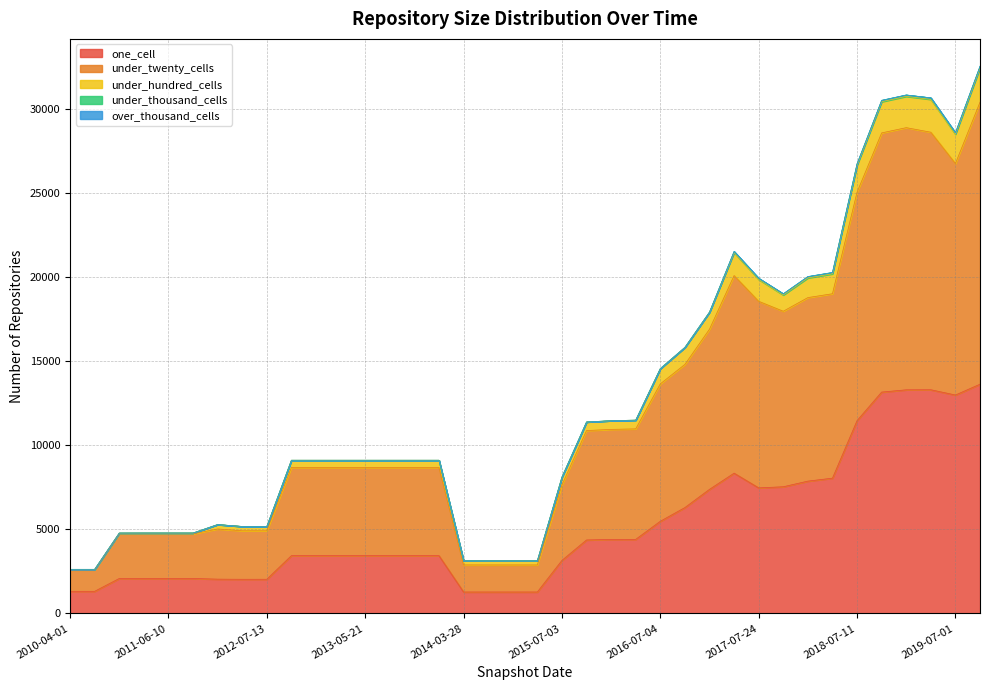

In under_twenty_cells, how many points are higher than both neighbors (excluding endpoints)?

3